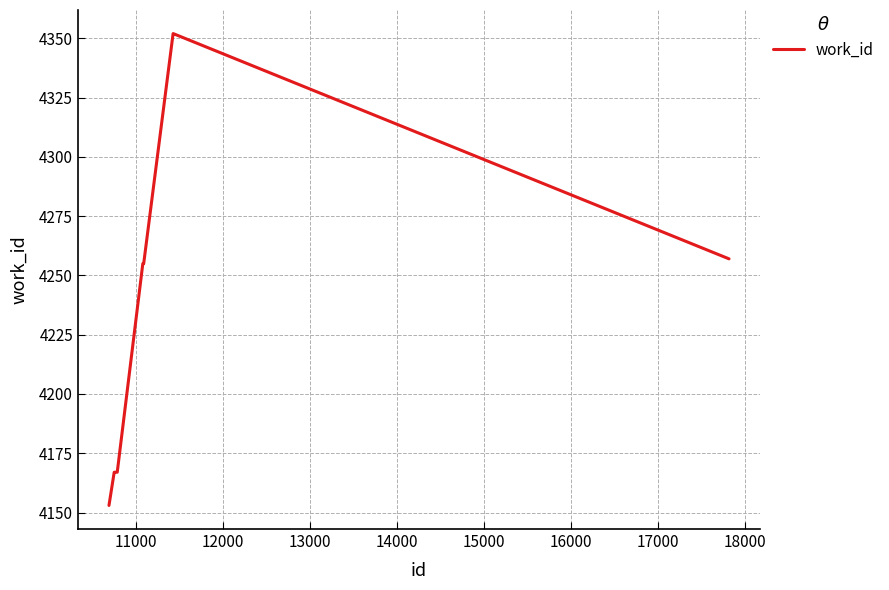

What is the minimum value shown in the chart?

4153